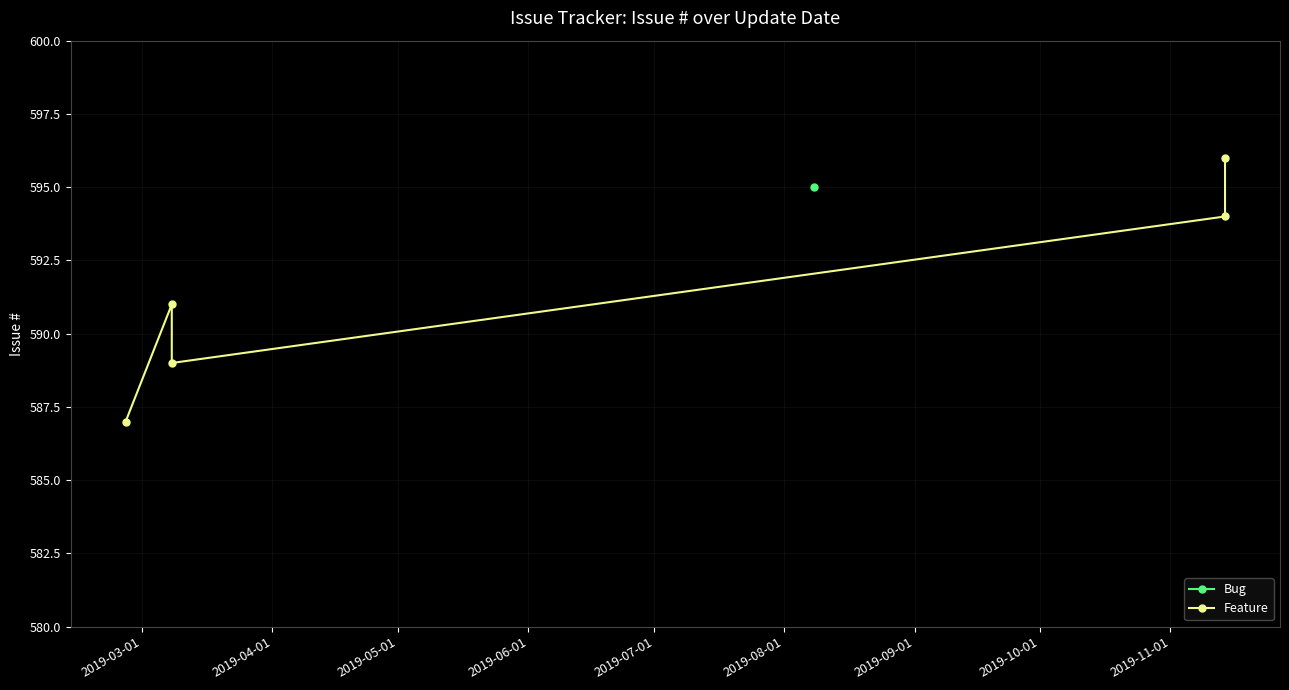

How many data points are less than 591?

2